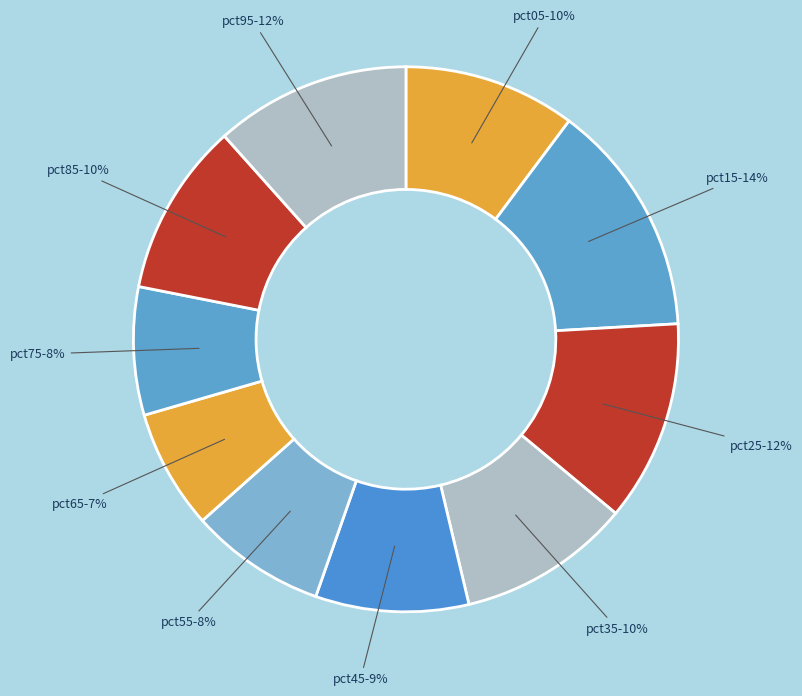

Is there any slice that represents more than half of the pie?

No